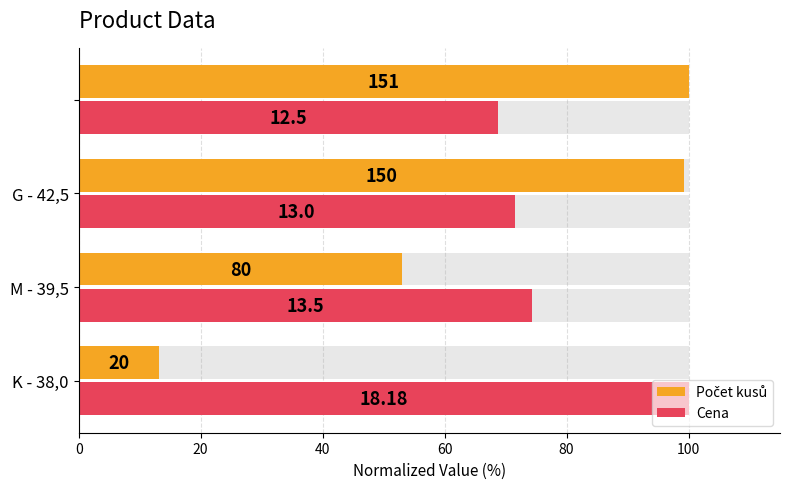

Rank the series by their average value, from highest to lowest.

Cena, Počet kusů